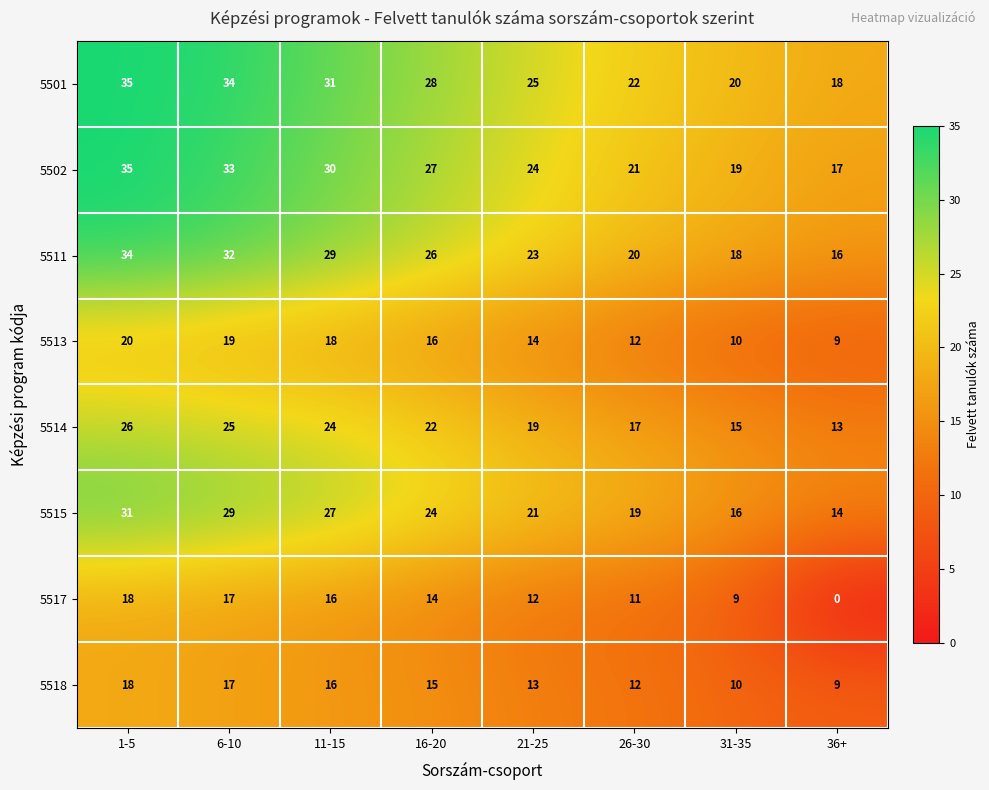

What is the difference between the highest and lowest values at 31-35?

11